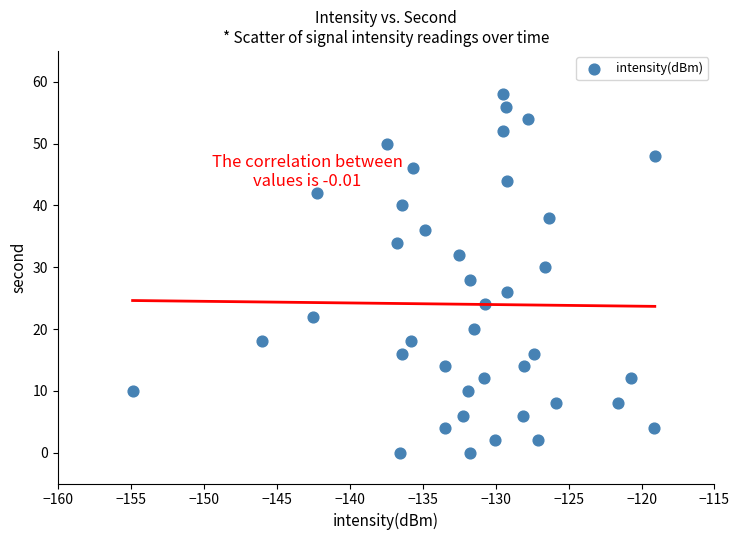

What is the range of Y values (max minus min)?

58